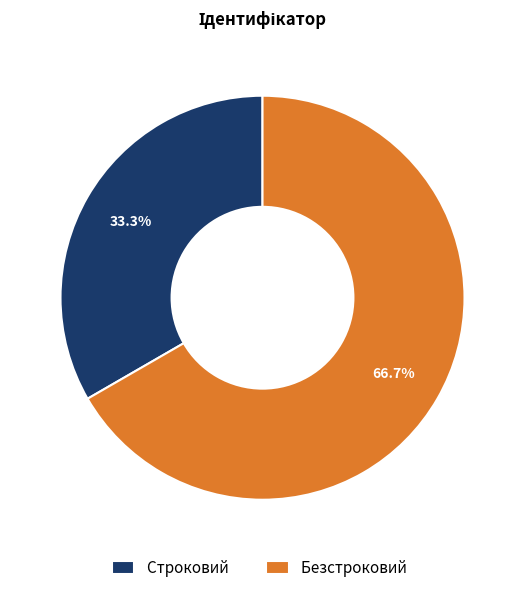

What is the smallest slice in the pie chart?

Строковий